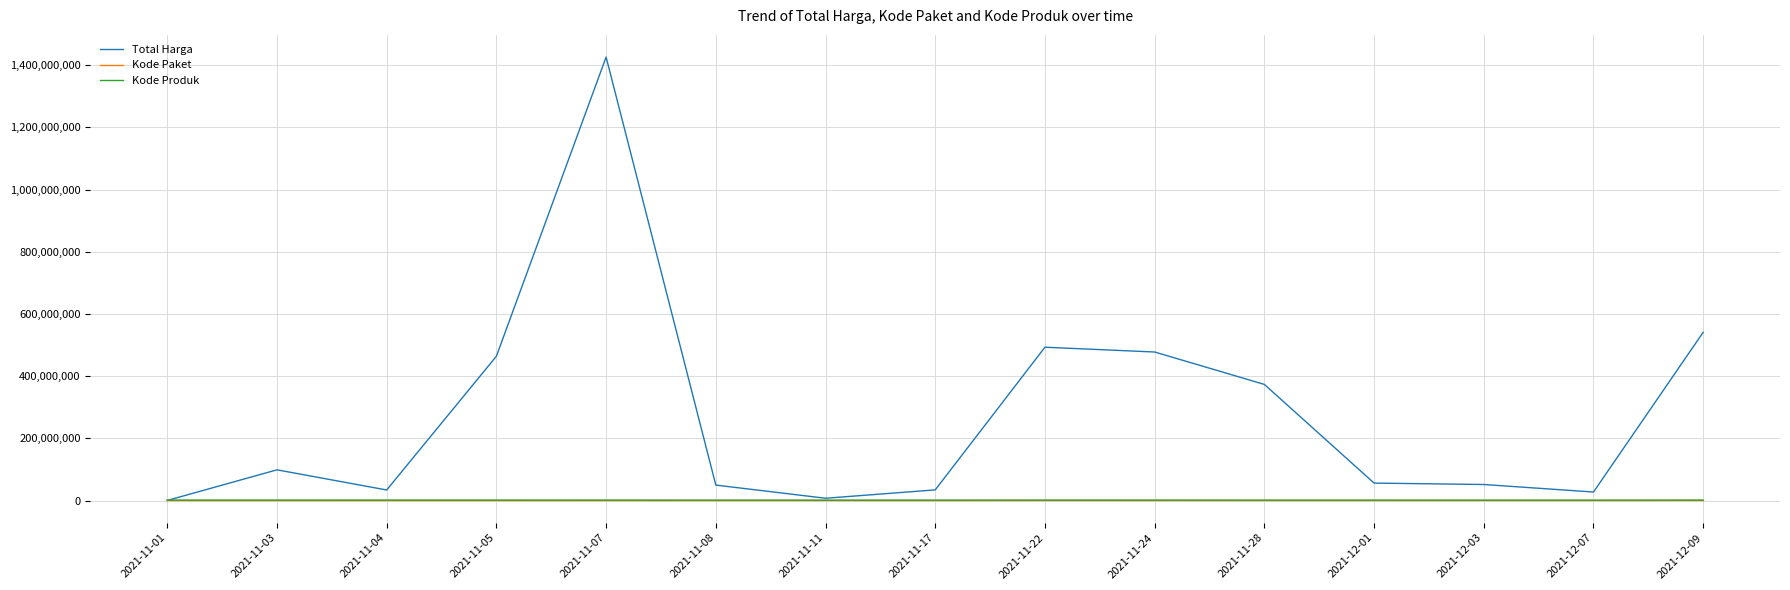

What is the sum of the Kode Produk values at 2021-11-24 and 2021-12-07?

2778672